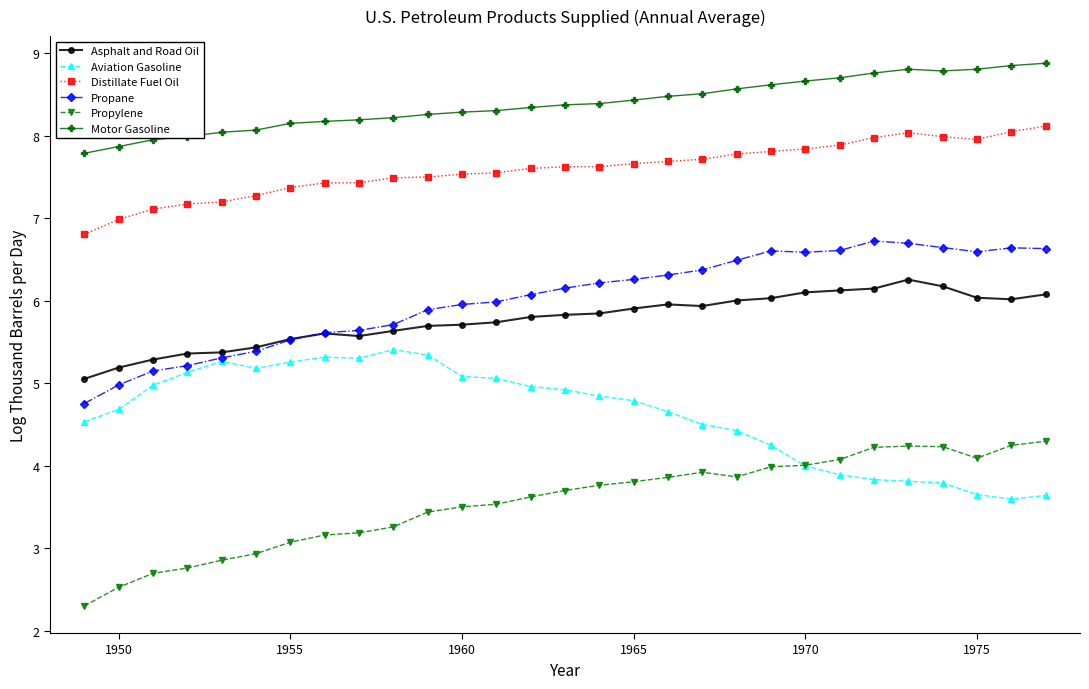

List the series in order of their peak value, lowest first.

Propylene, Aviation Gasoline, Asphalt and Road Oil, Propane, Distillate Fuel Oil, Motor Gasoline